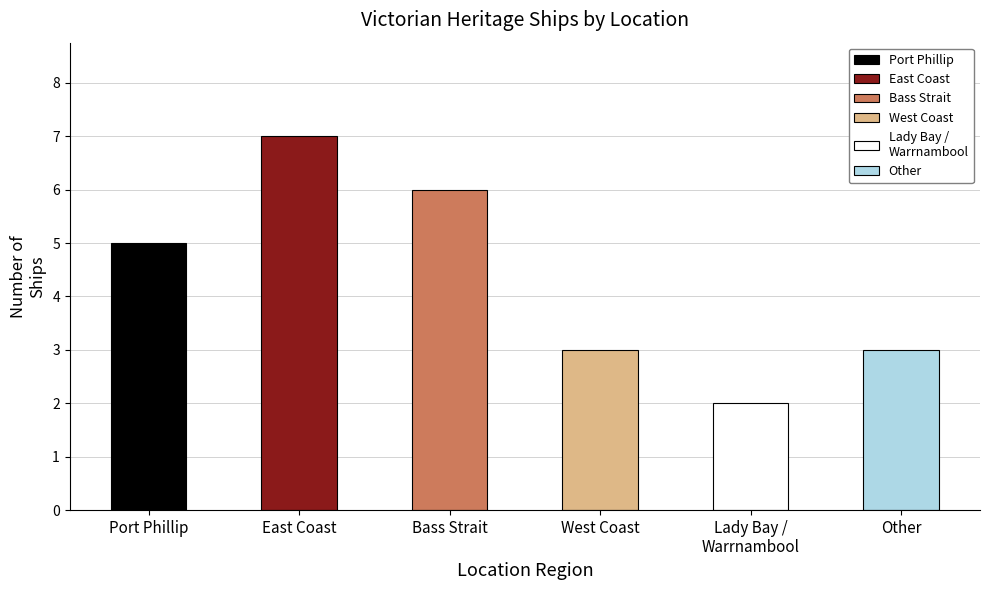

What is the change in value from Bass Strait to Other?

-3